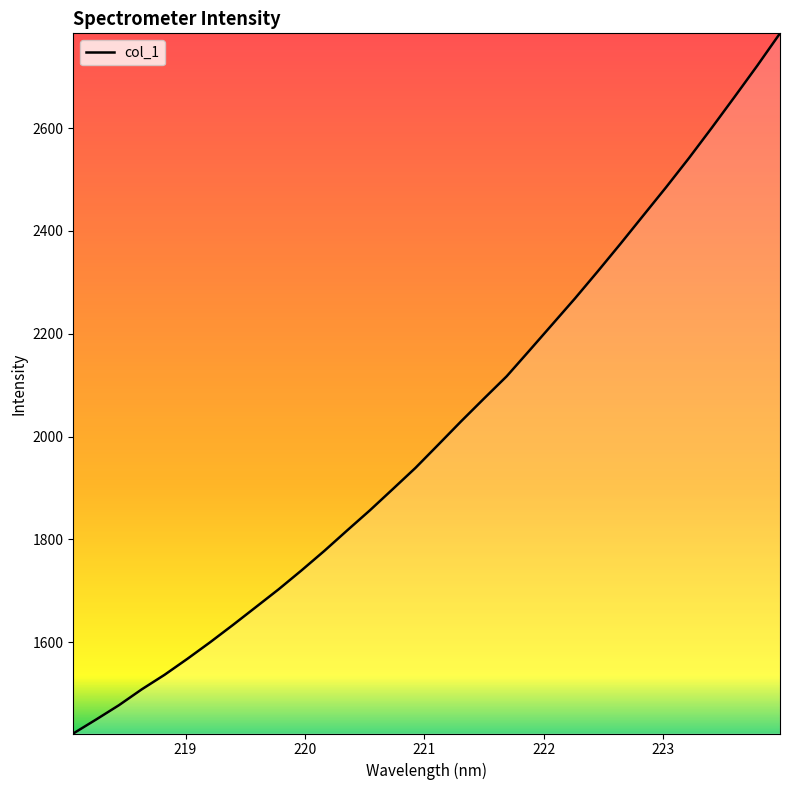

What is the difference between the maximum and minimum values?

1361.3